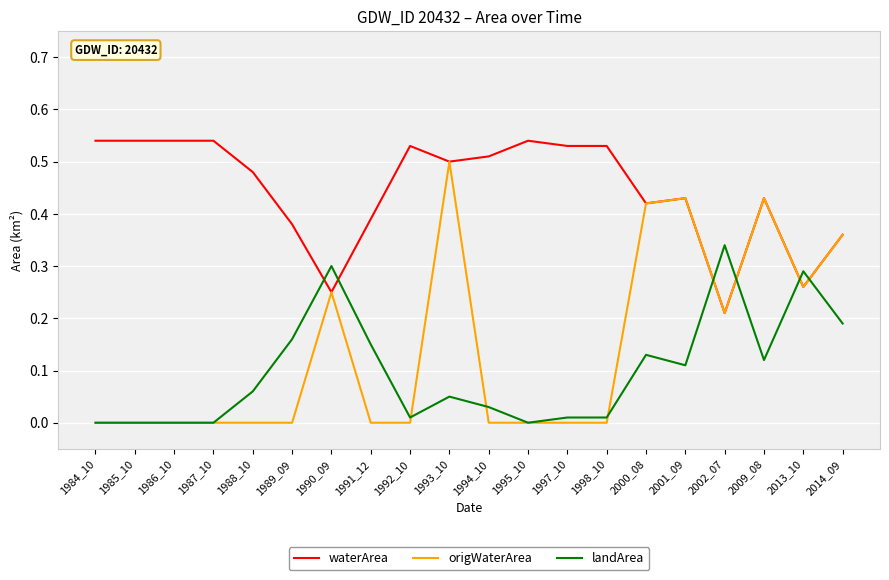

Which series has the widest spread of values?

origWaterArea